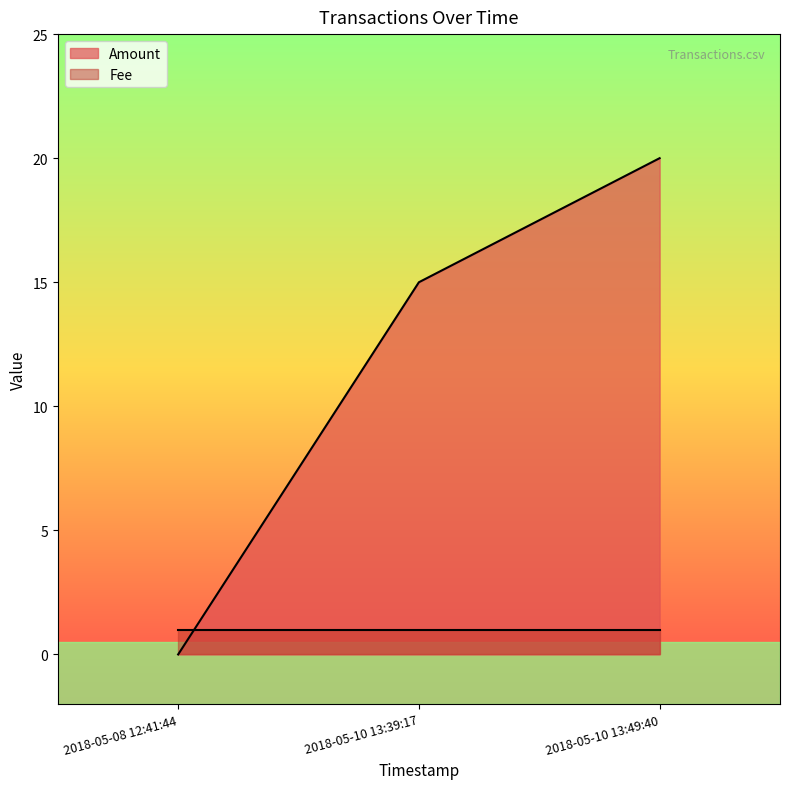

How many values exceed 15?

1